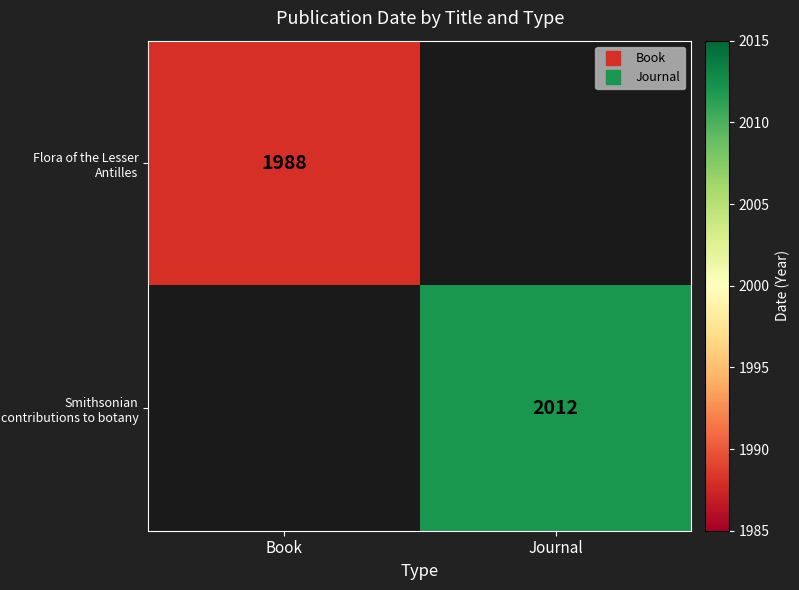

Rank the series by their maximum value, from highest to lowest.

Smithsonian contributions to botany, Flora of the Lesser Antilles